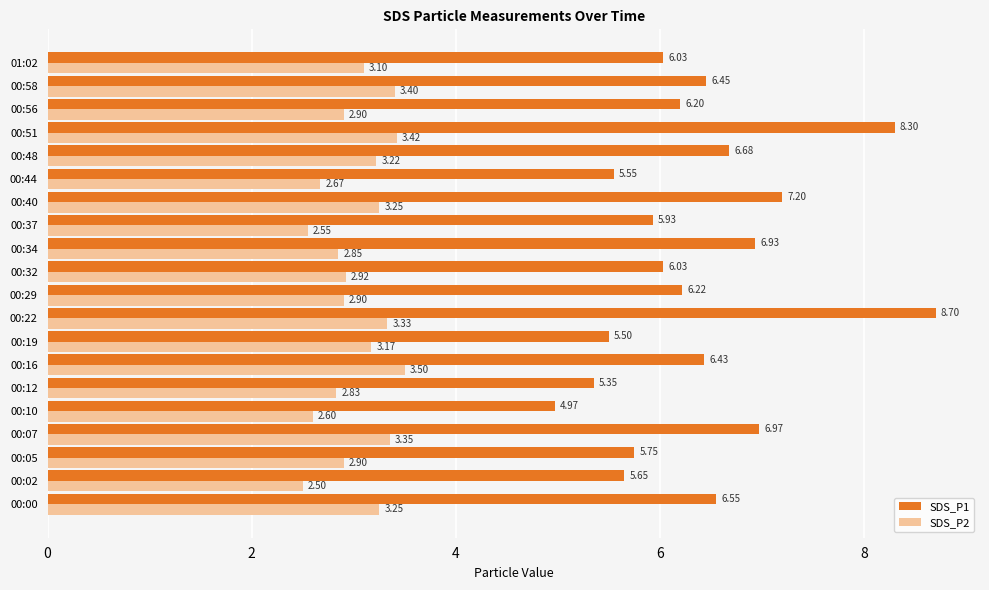

How many series are shown in this chart?

2